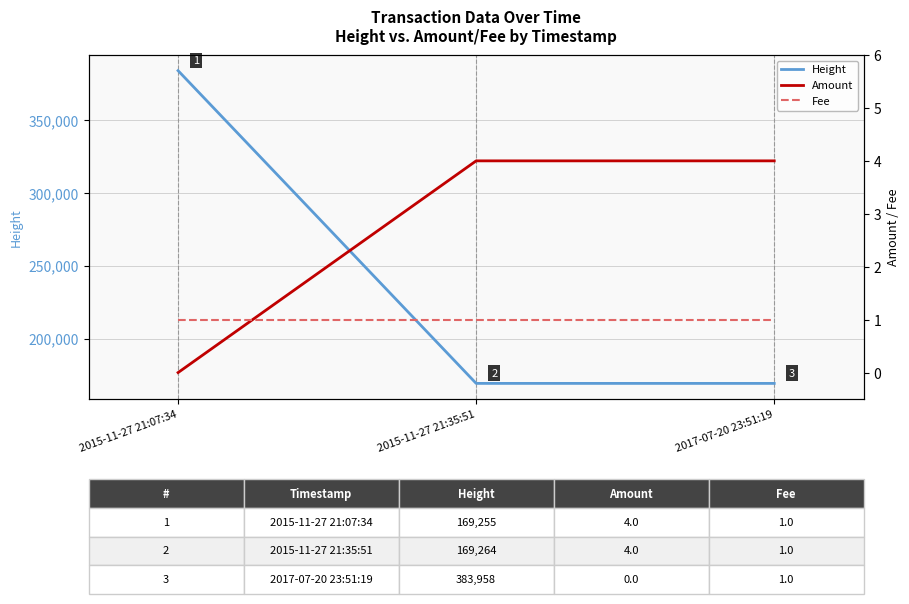

What is the difference between the maximum and minimum values in the Amount series?

4